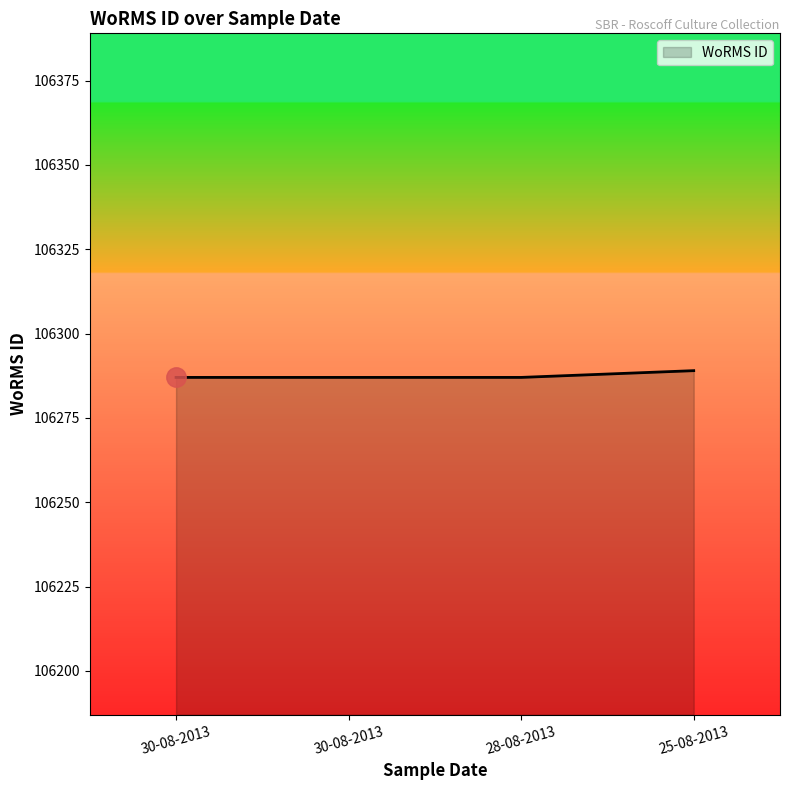

How many lines are shown in the chart?

1